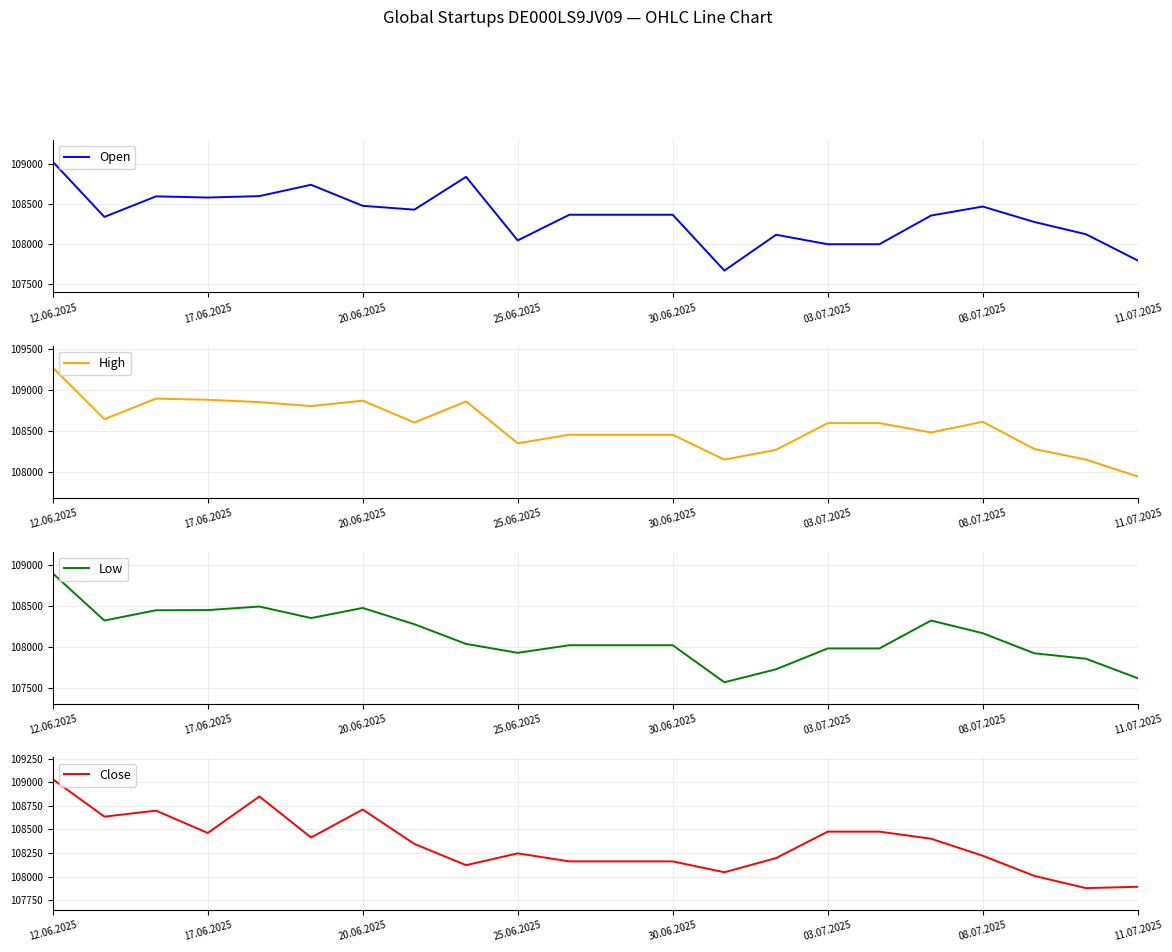

At which category does the chart reach its minimum across all series?

13